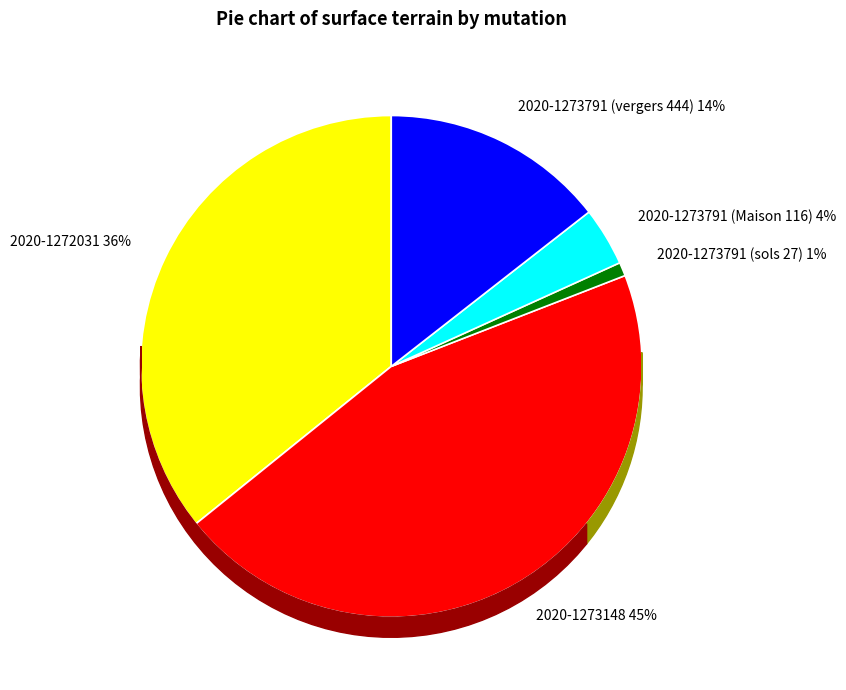

Is it true that 2020-1272031 is 36% of the pie?

True